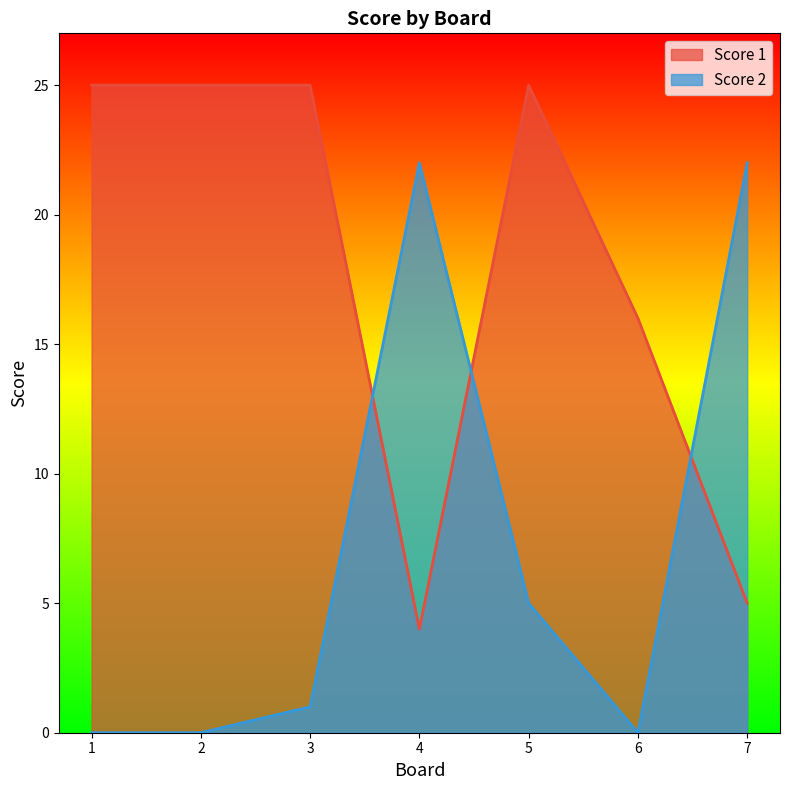

What are all the series names shown in the legend?

Score 1, Score 2